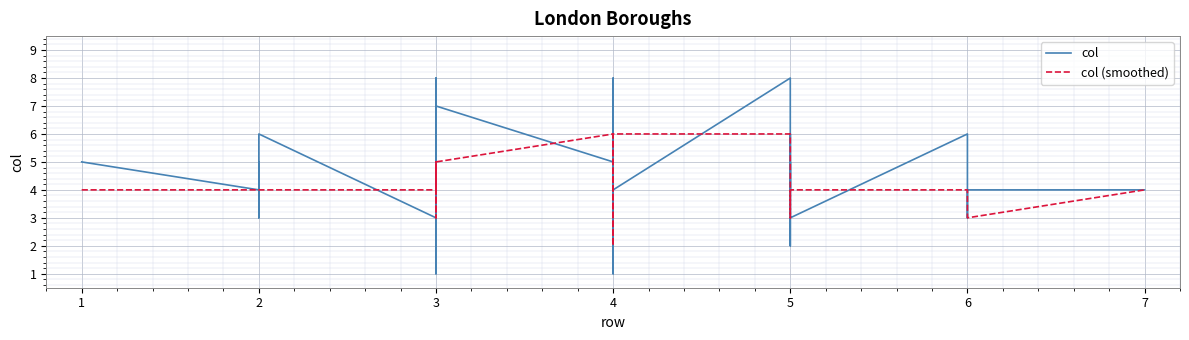

How many col values are between 3 and 6?

22